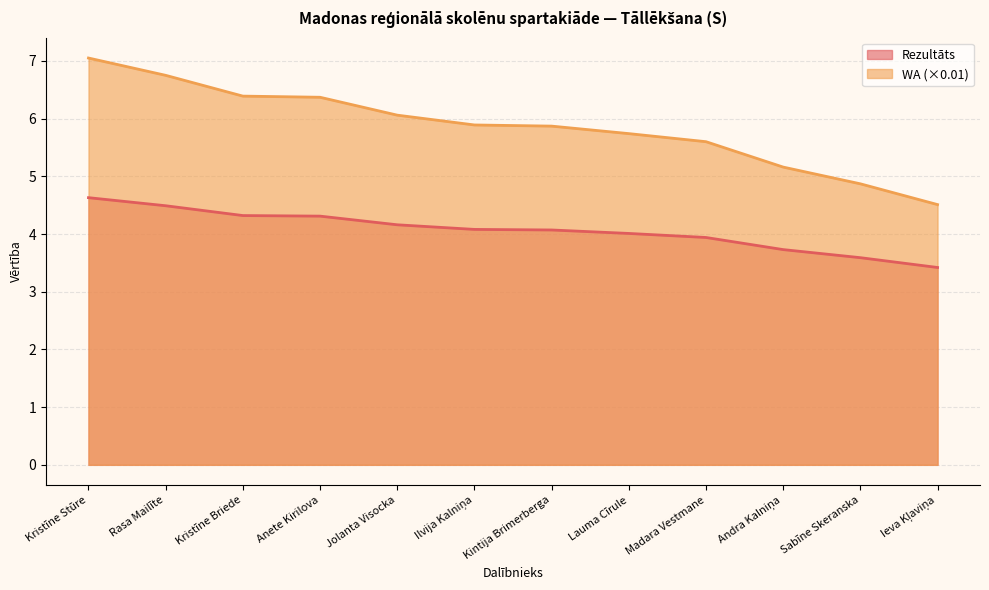

True or false: WA and Rezultāts intersect in this chart.

False